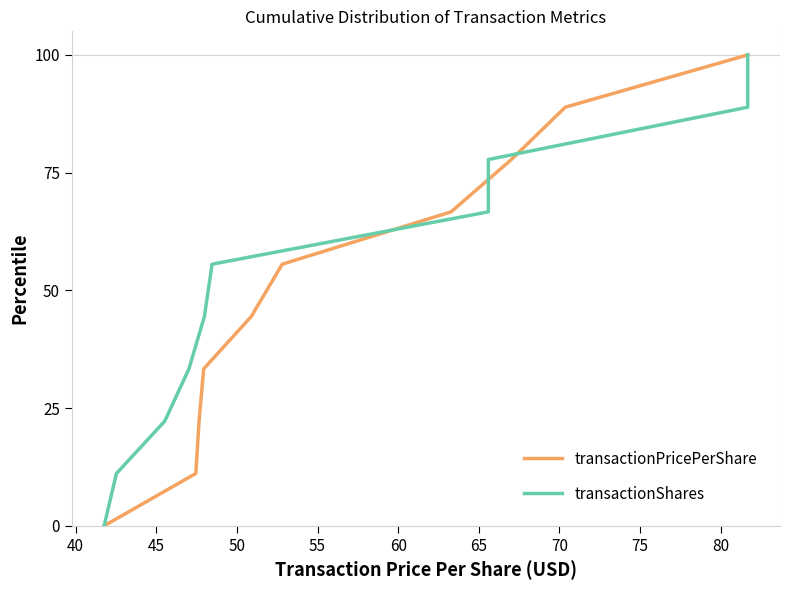

Where does the transactionShares series first go above 55?

60